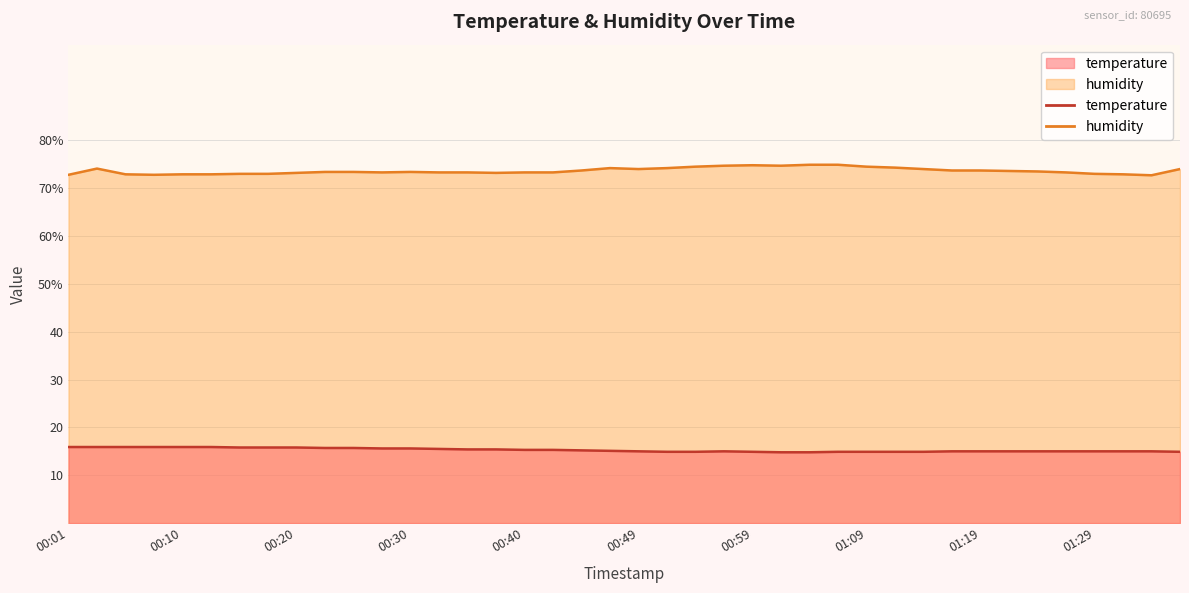

How many values in the humidity series exceed 73?

30